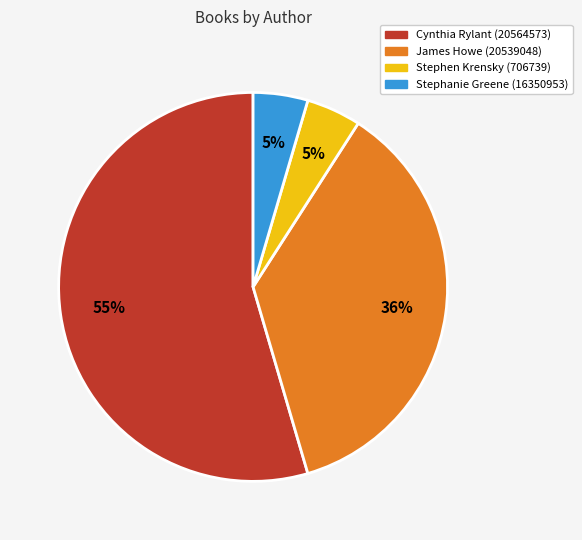

To the nearest percent, what is the difference between the largest and smallest slice percentages?

50%